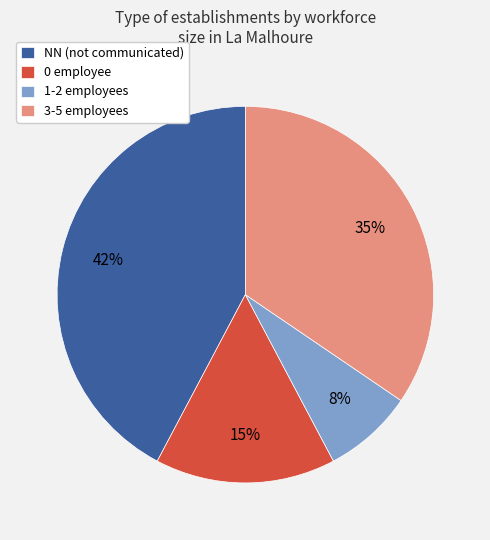

Combined, do 3-5 employees and NN (not communicated) account for over 50%?

Yes